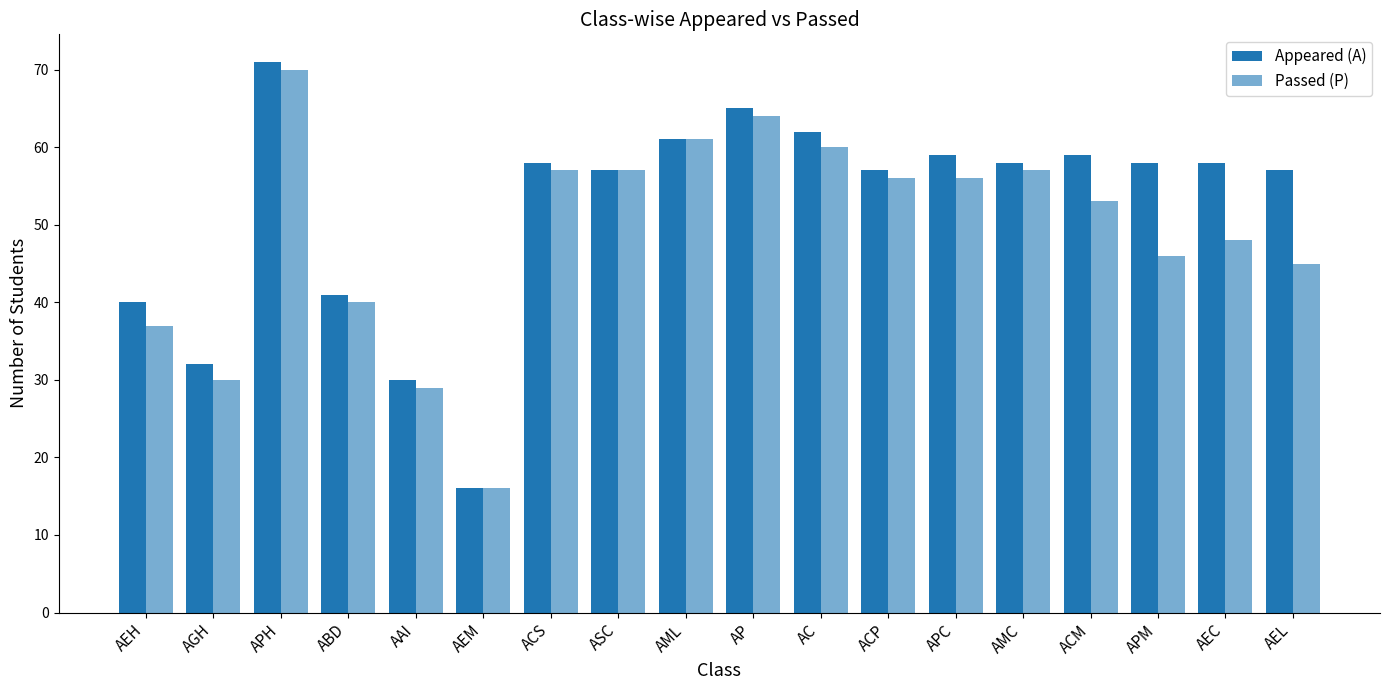

At ACP, list the series in order from largest to smallest.

Appeared (A), Passed (P)